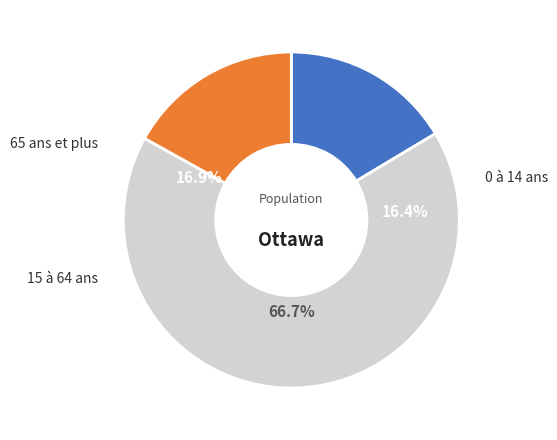

Count the number of slices in the pie.

3